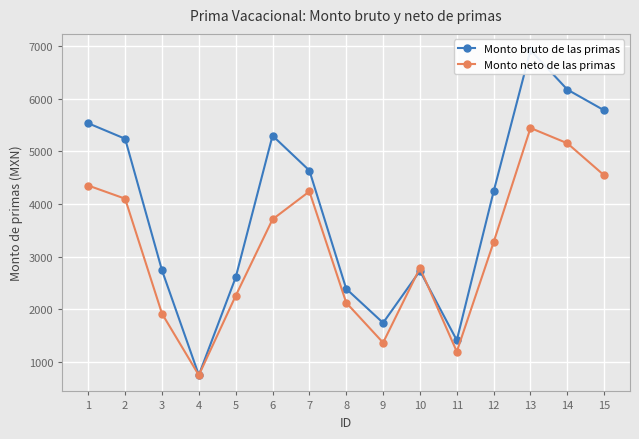

How many categories are shown in the chart?

15